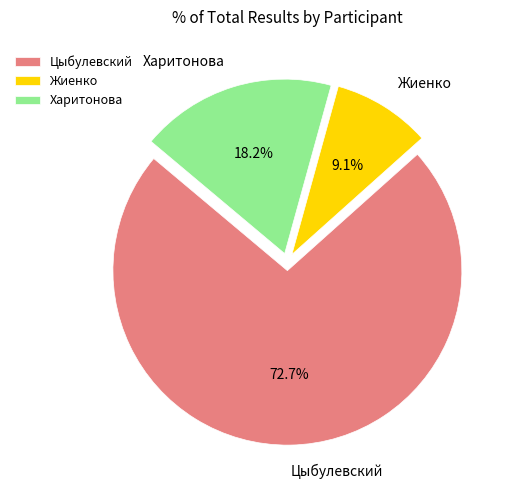

Which category has the smallest portion of the pie?

Жиенко